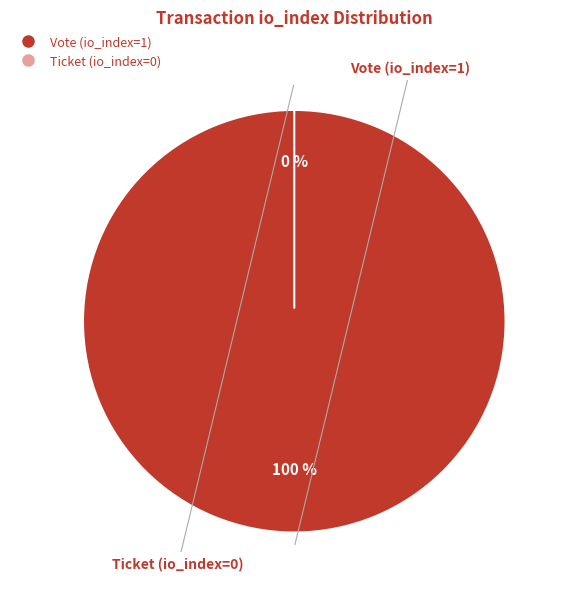

How many segments does this pie chart have?

2